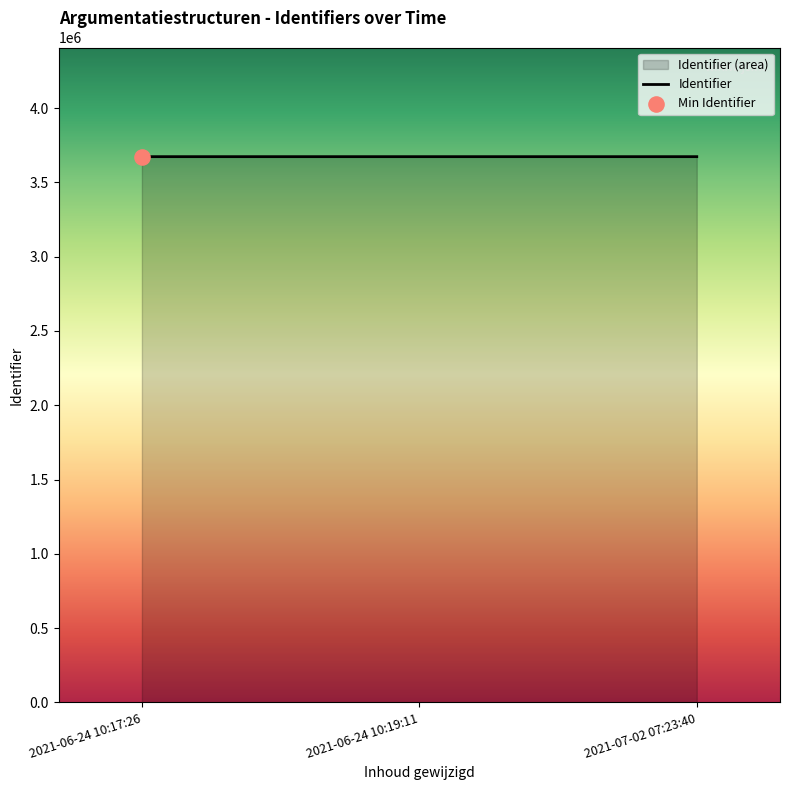

Which has a higher value, 2021-07-02 07:23:40 or 2021-06-24 10:19:11?

2021-07-02 07:23:40